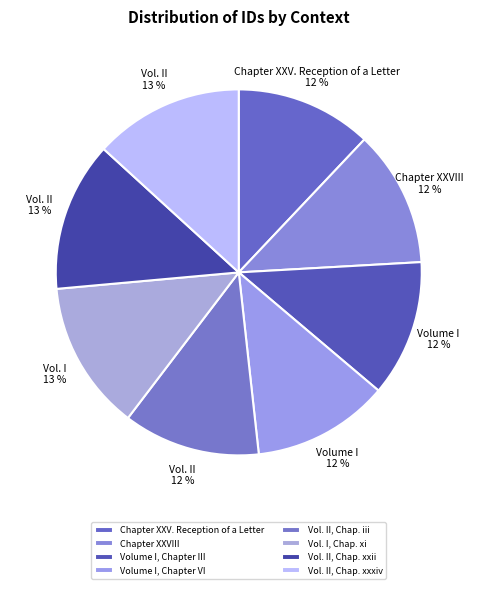

Combined, do Vol. II, Chap. iii and Vol. I, Chap. xi account for over 50%?

No